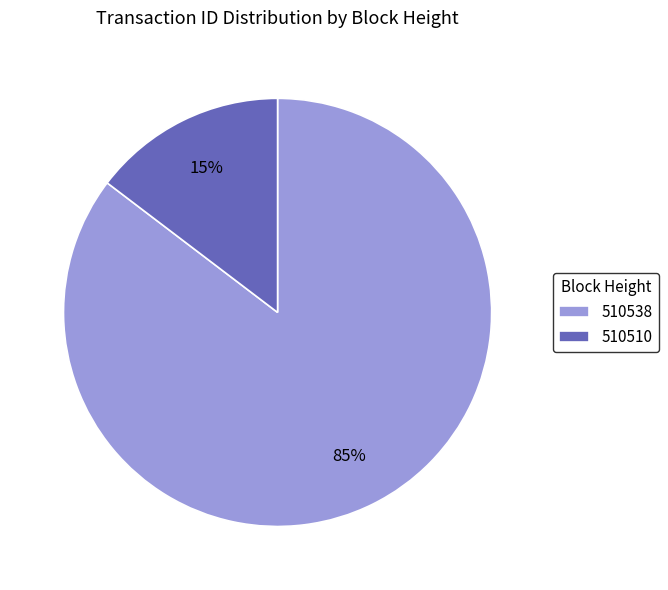

Count the number of slices in the pie.

2